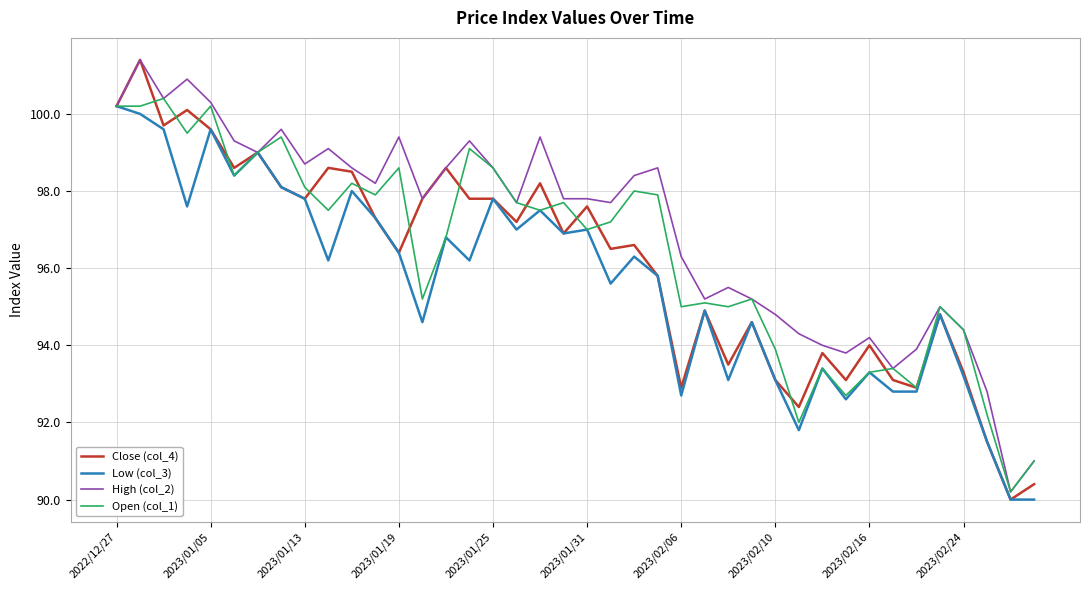

What is the lowest value of the Low (col_3) series?

90.0